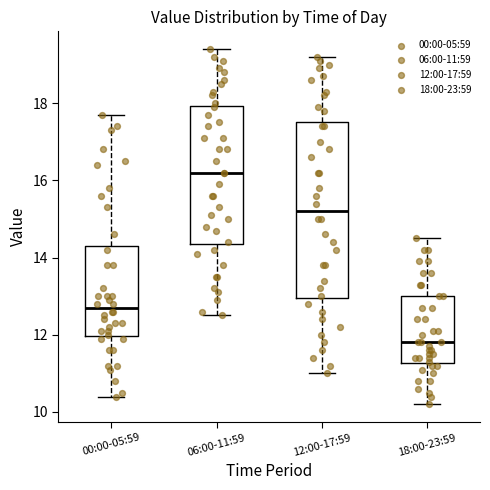

Reading left to right, read every box against the y-axis: the position of its median line, the range the box covers, and the ends of its whiskers. The values are not printed on the chart, so give them approximately, as read against the axis.

00:00-05:59: median 12.8, box 12.0 to 14.4, whiskers 10.4 to 17.8
06:00-11:59: median 16.2, box 14.4 to 18.0, whiskers 12.6 to 19.4
12:00-17:59: median 15.2, box 13.0 to 17.6, whiskers 11.0 to 19.2
18:00-23:59: median 11.8, box 11.2 to 13.0, whiskers 10.2 to 14.6